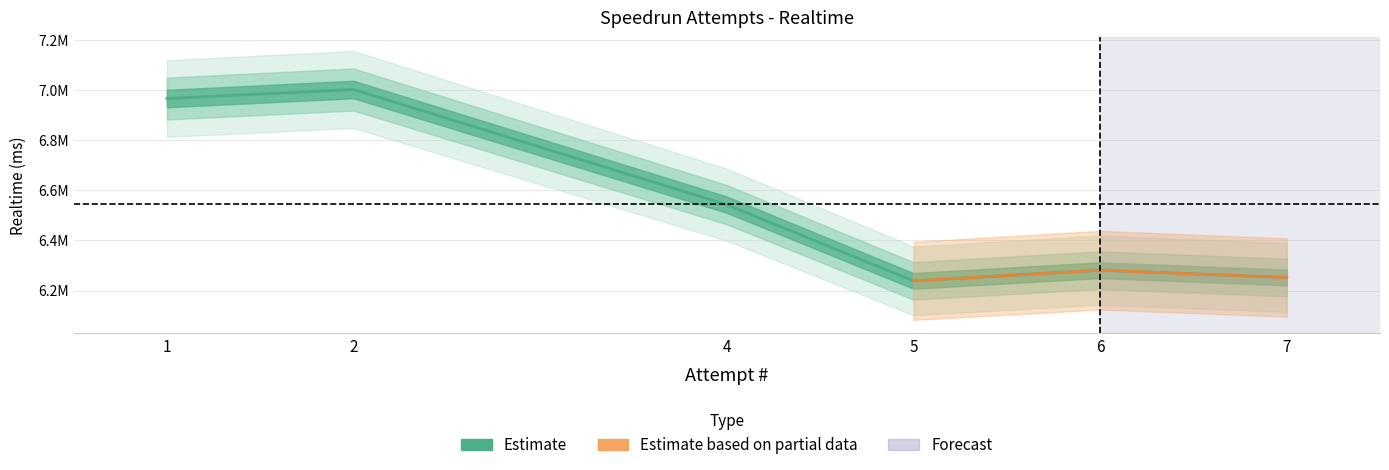

What is the minimum value shown in the chart?

6238382